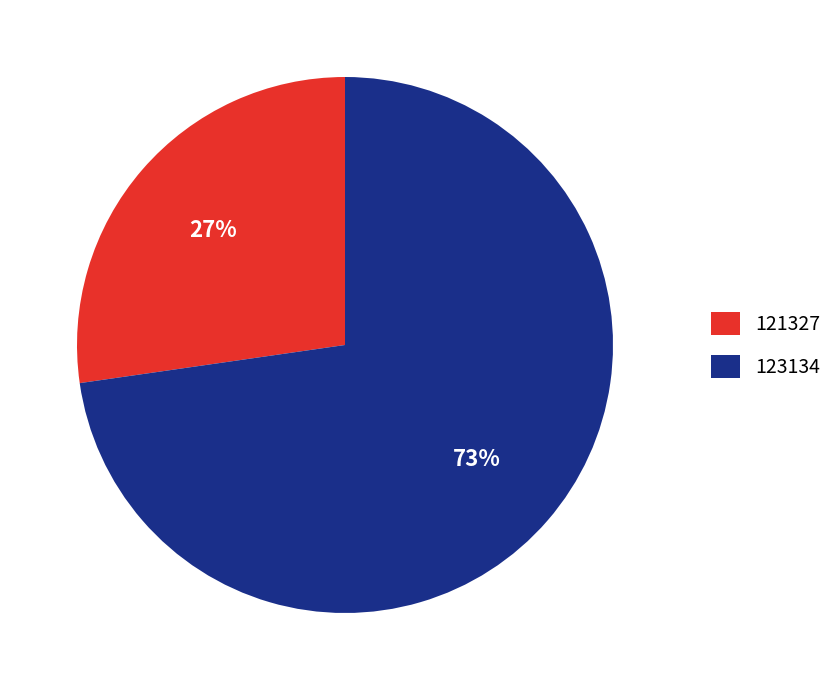

Which category has the smallest portion of the pie?

121327